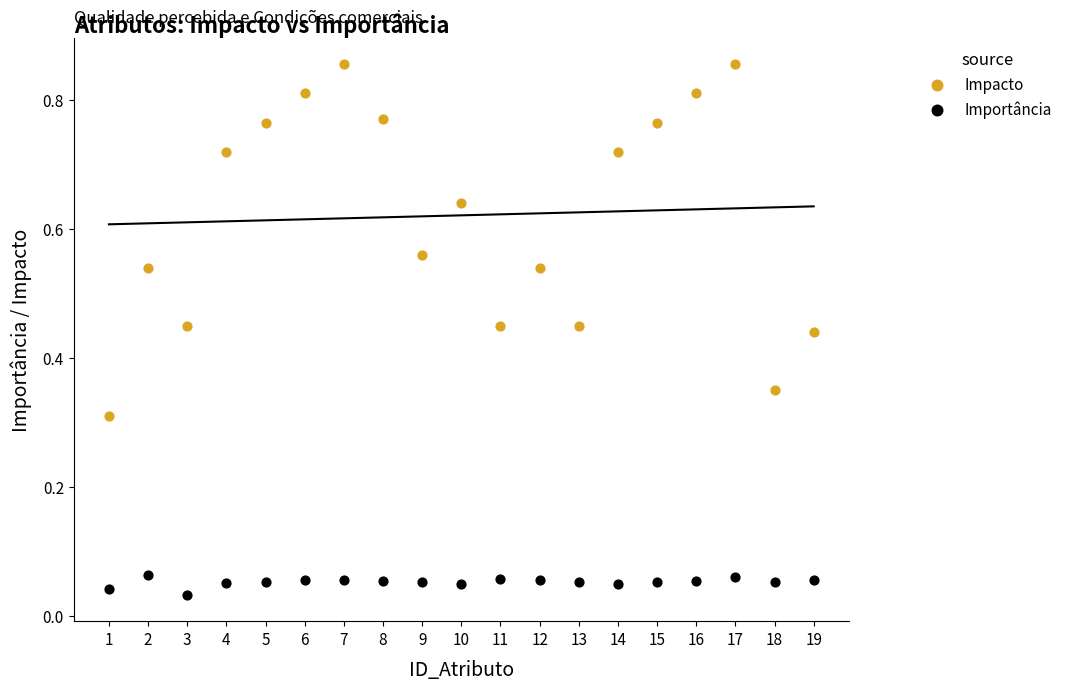

Across all data points, what is the range of X values (max minus min)?

18.0